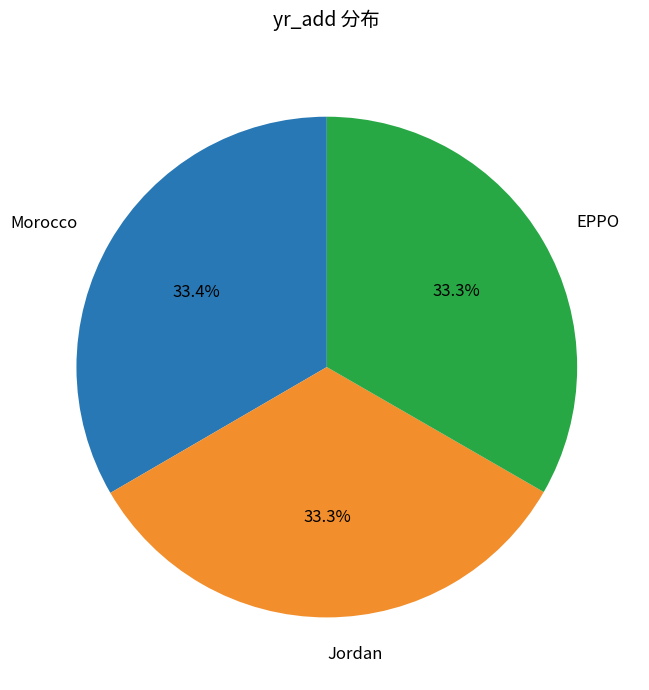

Approximately how many times larger is the value at Jordan compared to EPPO?

1.0